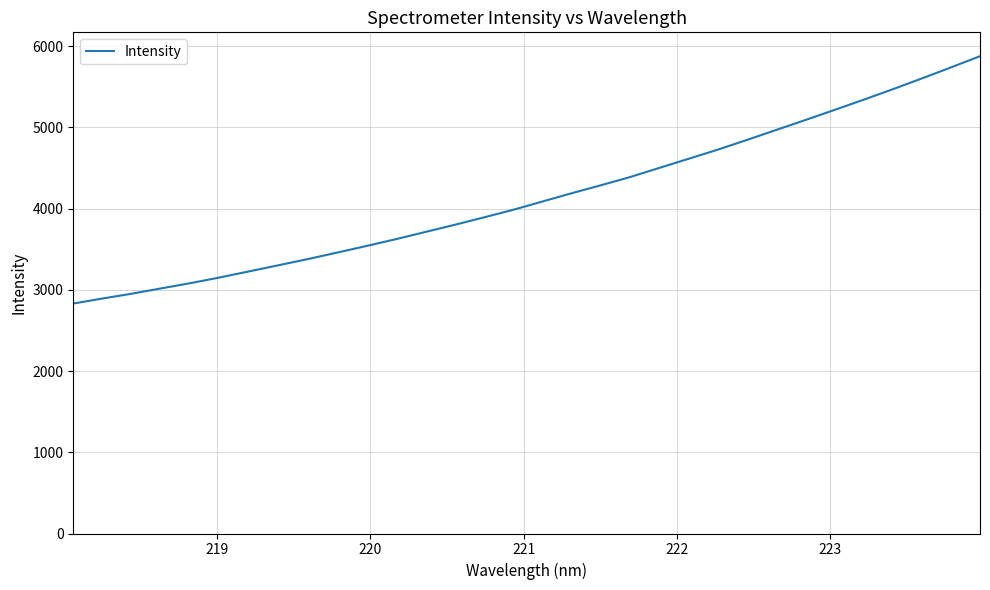

What is the difference between the maximum and minimum values?

3045.8